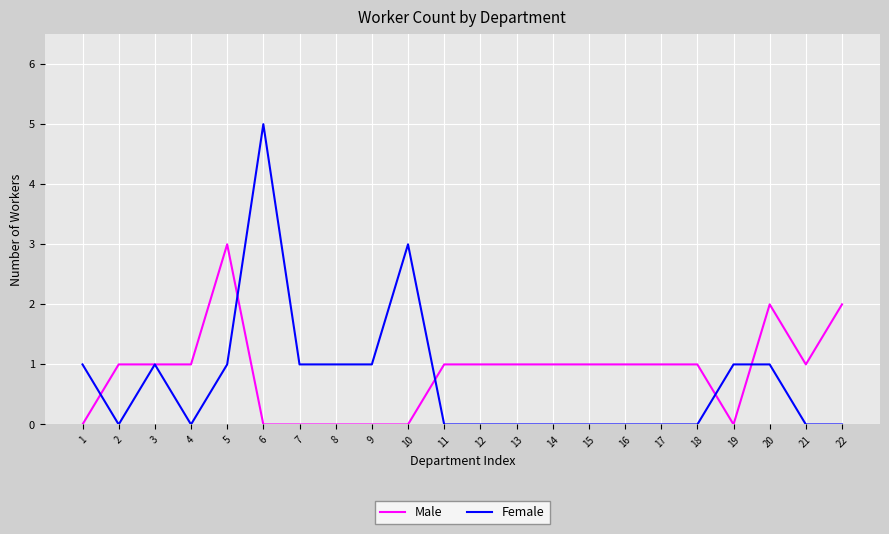

The Female series shows -2 at 11. True or false?

False